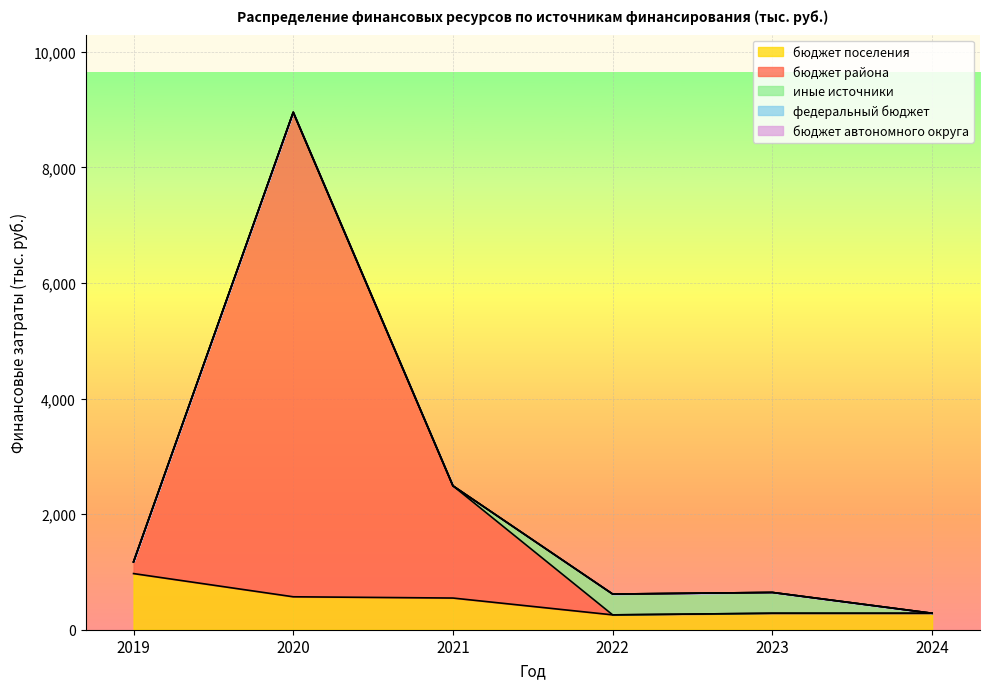

What value does the бюджет района series have at 2019?

202.3